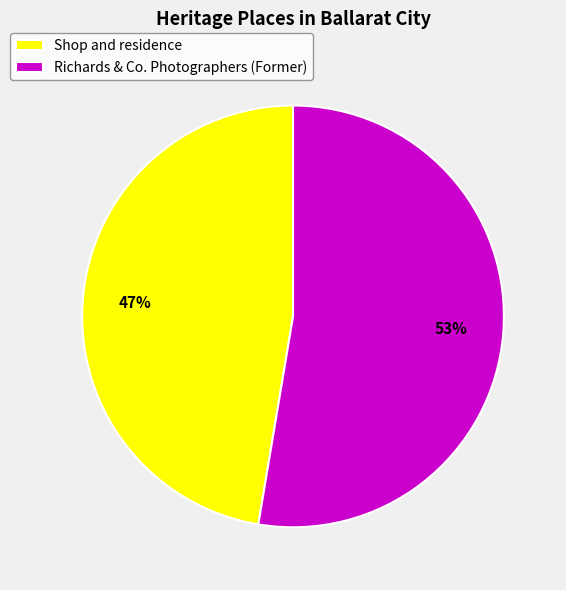

To the nearest percent, what is the combined percentage of Shop and residence and Richards & Co. Photographers (Former)?

100%